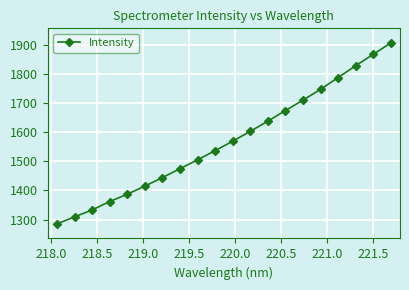

Count the number of data series in this chart.

1